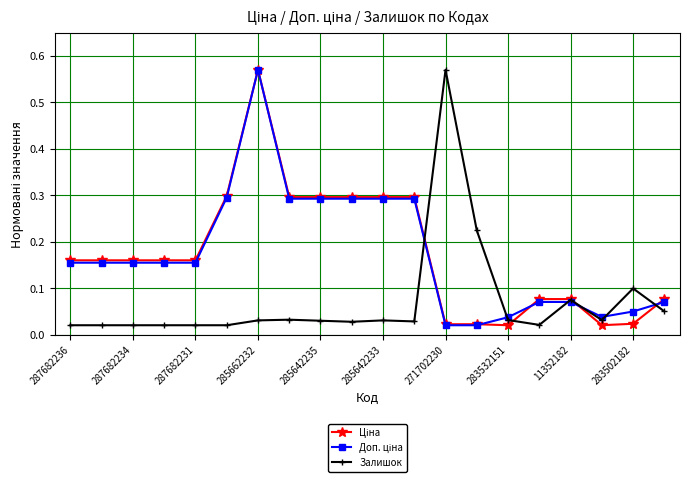

At how many categories does at least one series exceed 0?

20